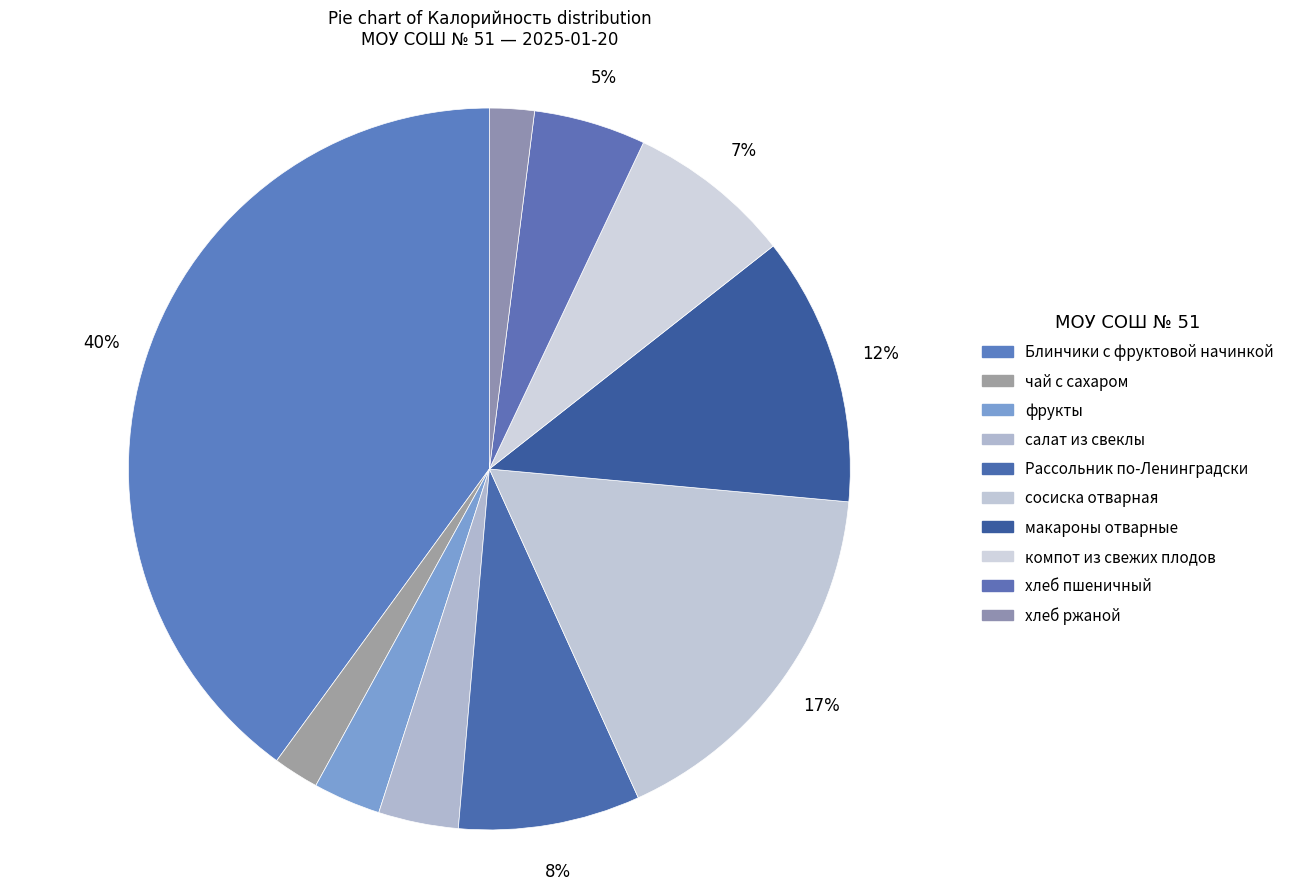

Count the number of slices in the pie.

10